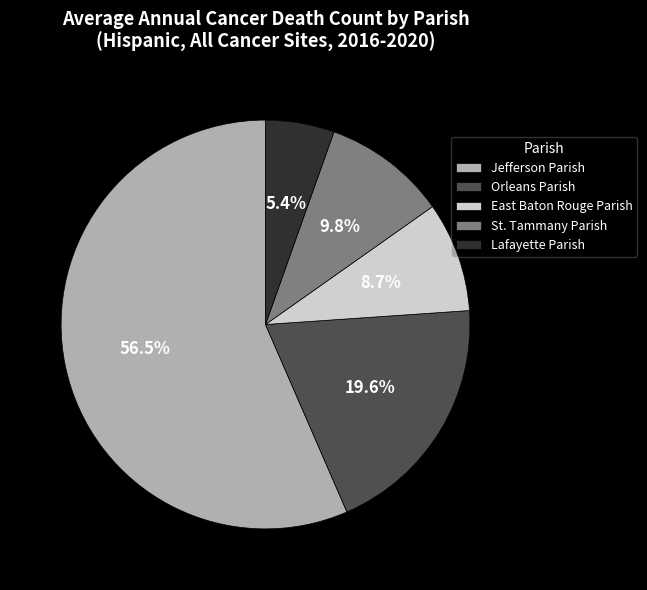

How many slices are in this pie chart?

5